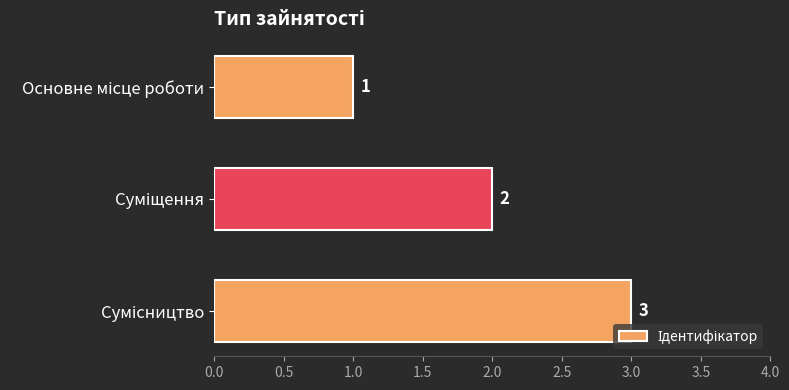

What is the greatest value displayed?

3